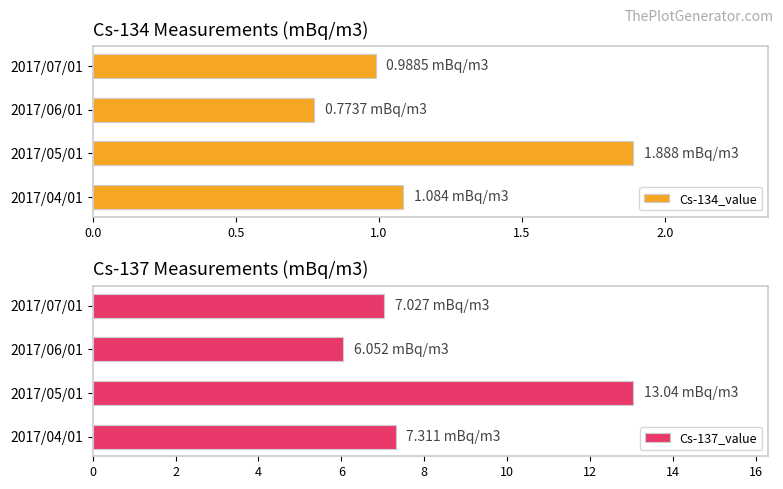

At which label does Cs-134_value reach its peak?

2017/05/01